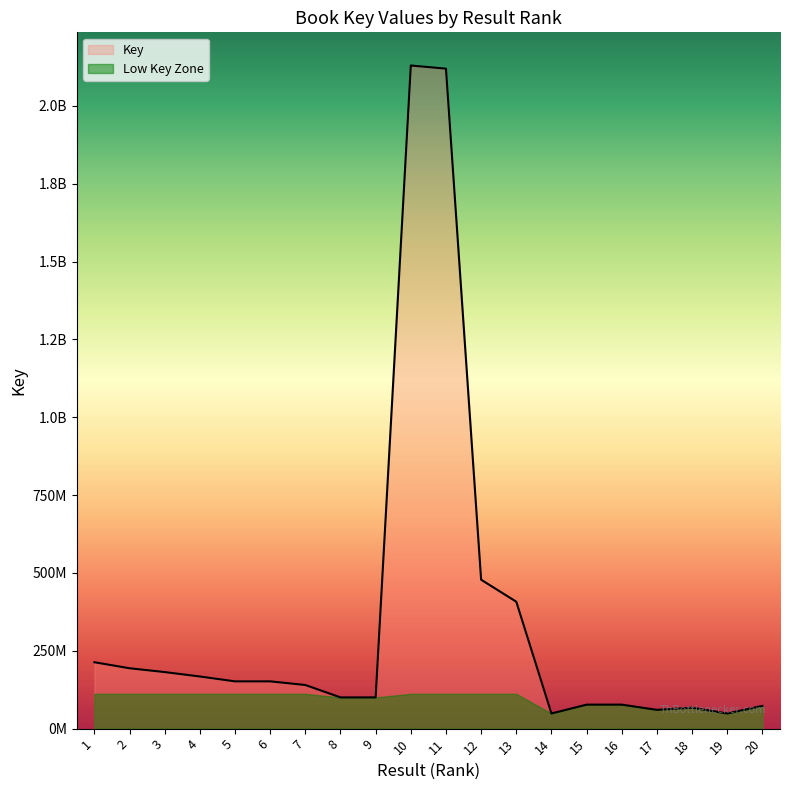

Where is the data nearest to the value 1089135726?

12